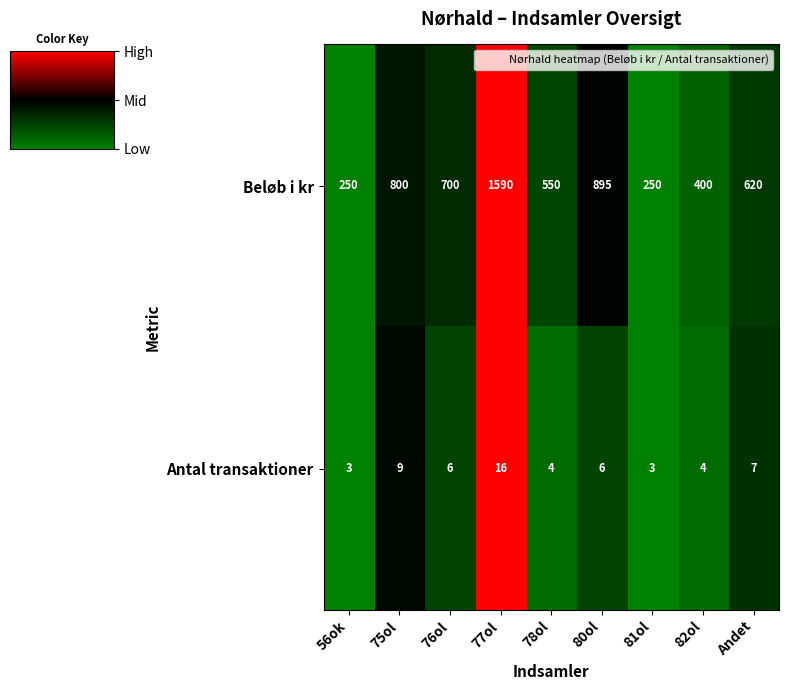

The value of Beløb i kr at 56ok is 421. True or false?

False